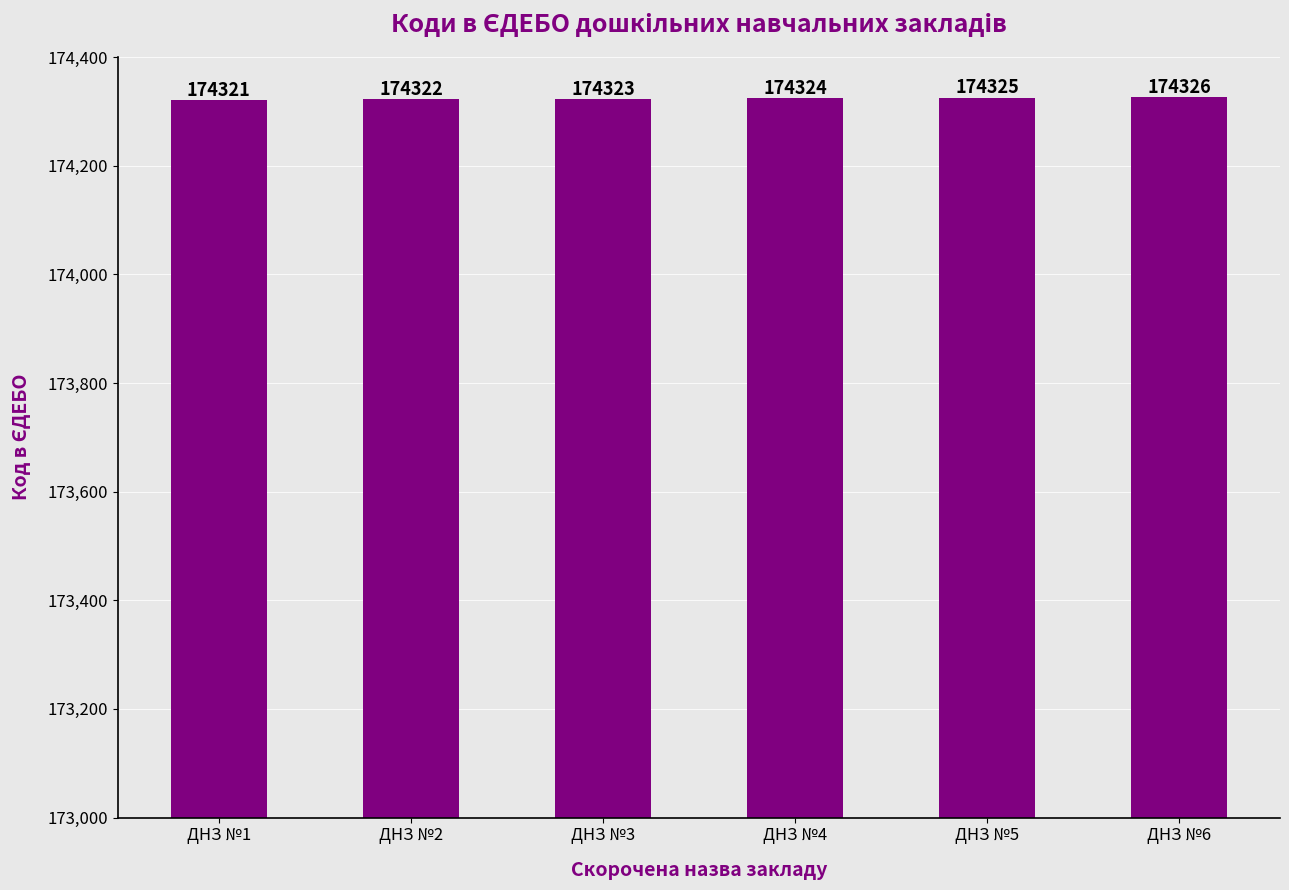

What is the difference between the values at ДНЗ №2 and ДНЗ №4?

2